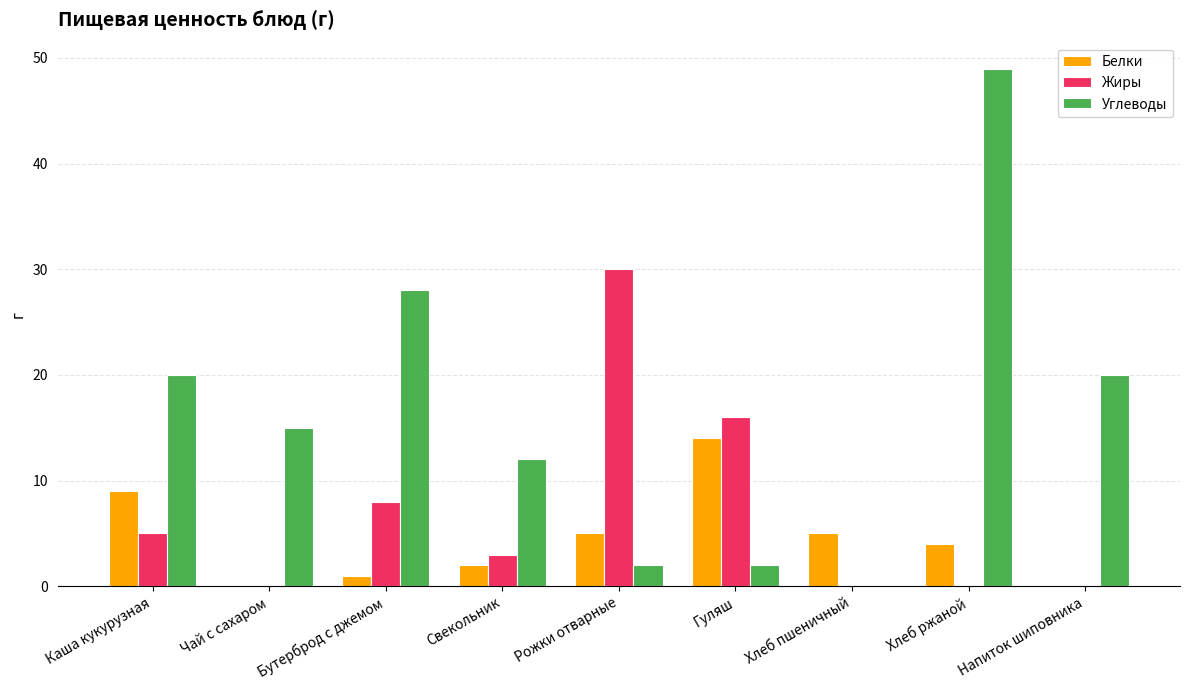

Reading left to right, list all the values displayed in this chart.

Белки: Каша кукурузная=9	Чай с сахаром=0	Бутерброд с джемом=1	Свекольник=2	Рожки отварные=5	Гуляш=14	Хлеб пшеничный=5	Хлеб ржаной=4	Напиток шиповника=0
Жиры: Каша кукурузная=5	Чай с сахаром=0	Бутерброд с джемом=8	Свекольник=3	Рожки отварные=30	Гуляш=16	Хлеб пшеничный=0	Хлеб ржаной=0	Напиток шиповника=0
Углеводы: Каша кукурузная=20	Чай с сахаром=15	Бутерброд с джемом=28	Свекольник=12	Рожки отварные=2	Гуляш=2	Хлеб пшеничный=0	Хлеб ржаной=49	Напиток шиповника=20